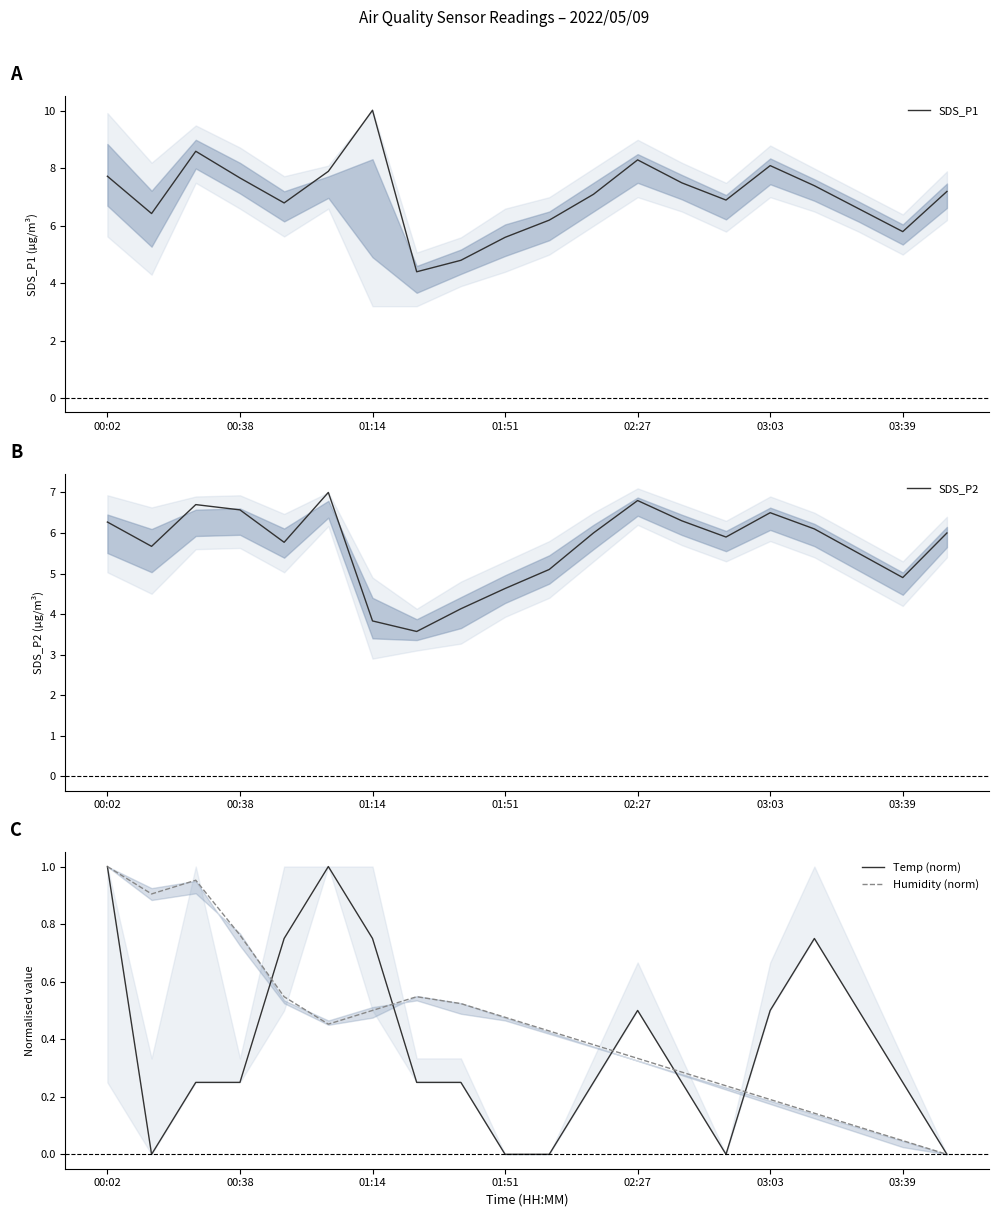

The Humidity (norm) series shows 1.6 at 00:02. True or false?

False